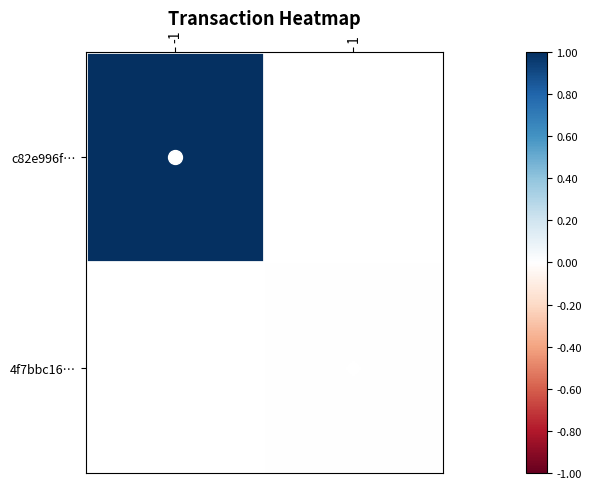

At which category does the chart reach its minimum across all series?

1